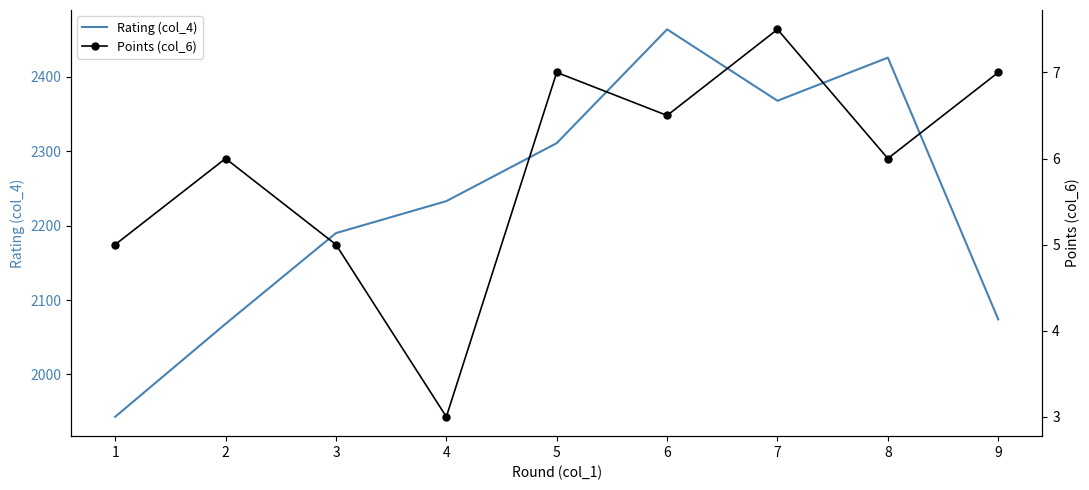

At which label is Rating (col_4) closest to 2203?

3